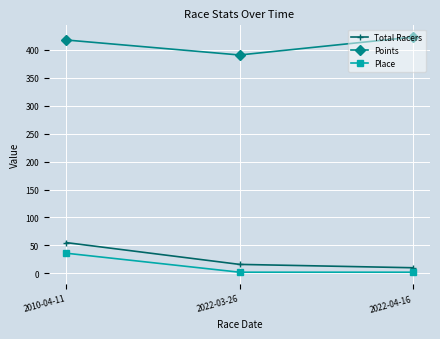

How many Place values are between 2 and 36?

3